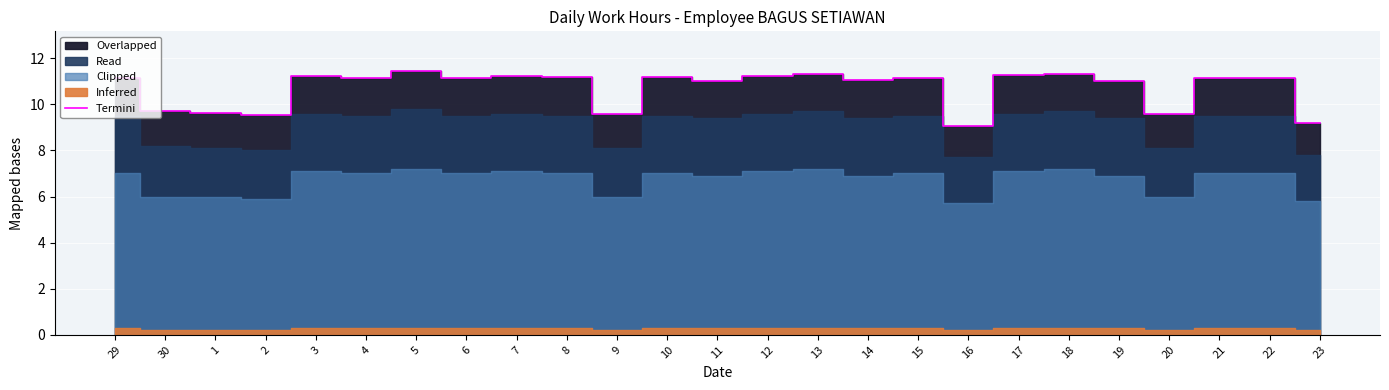

What is the difference between the second highest and minimum values?

2.3